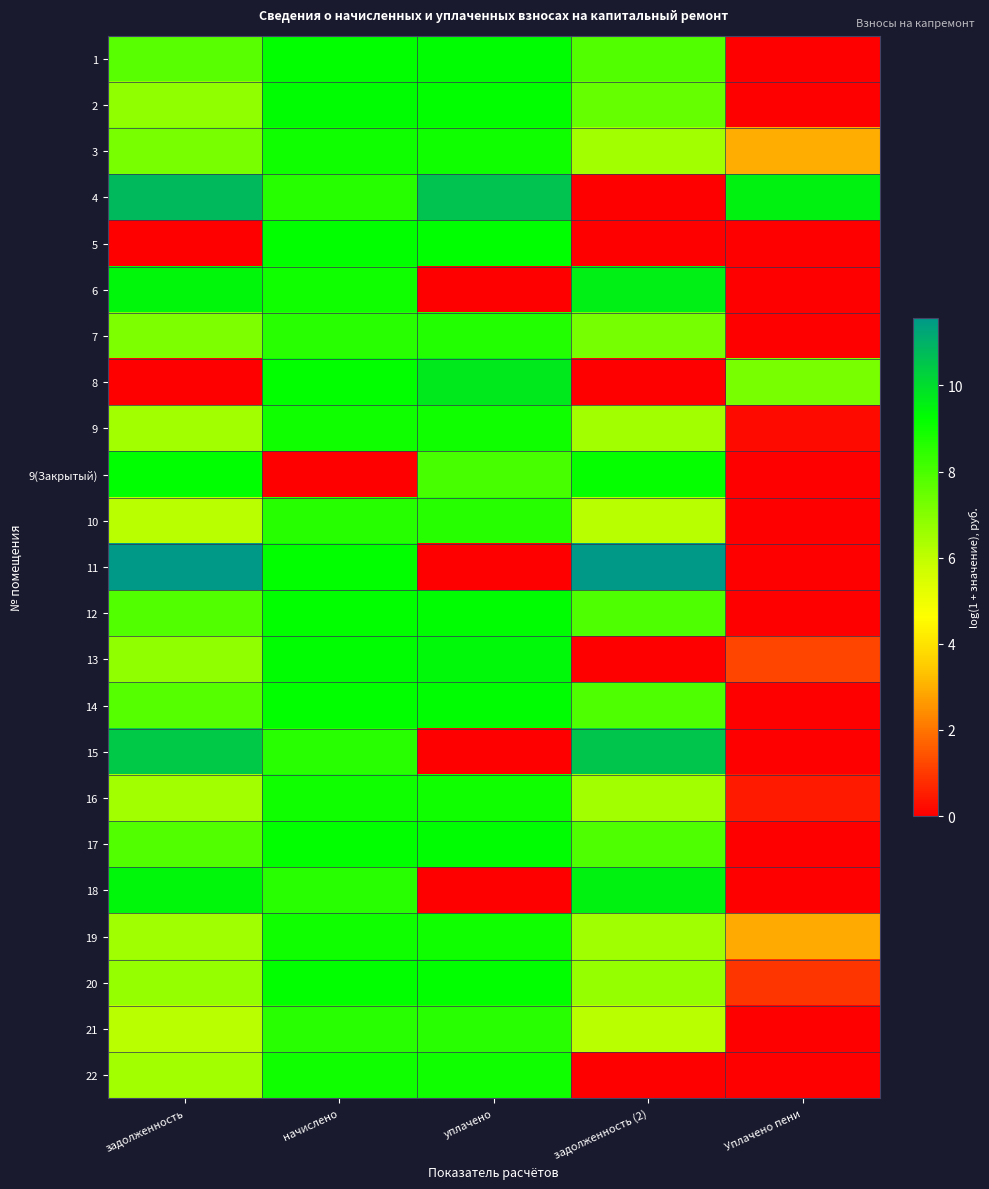

How many categories are shown in the chart?

5